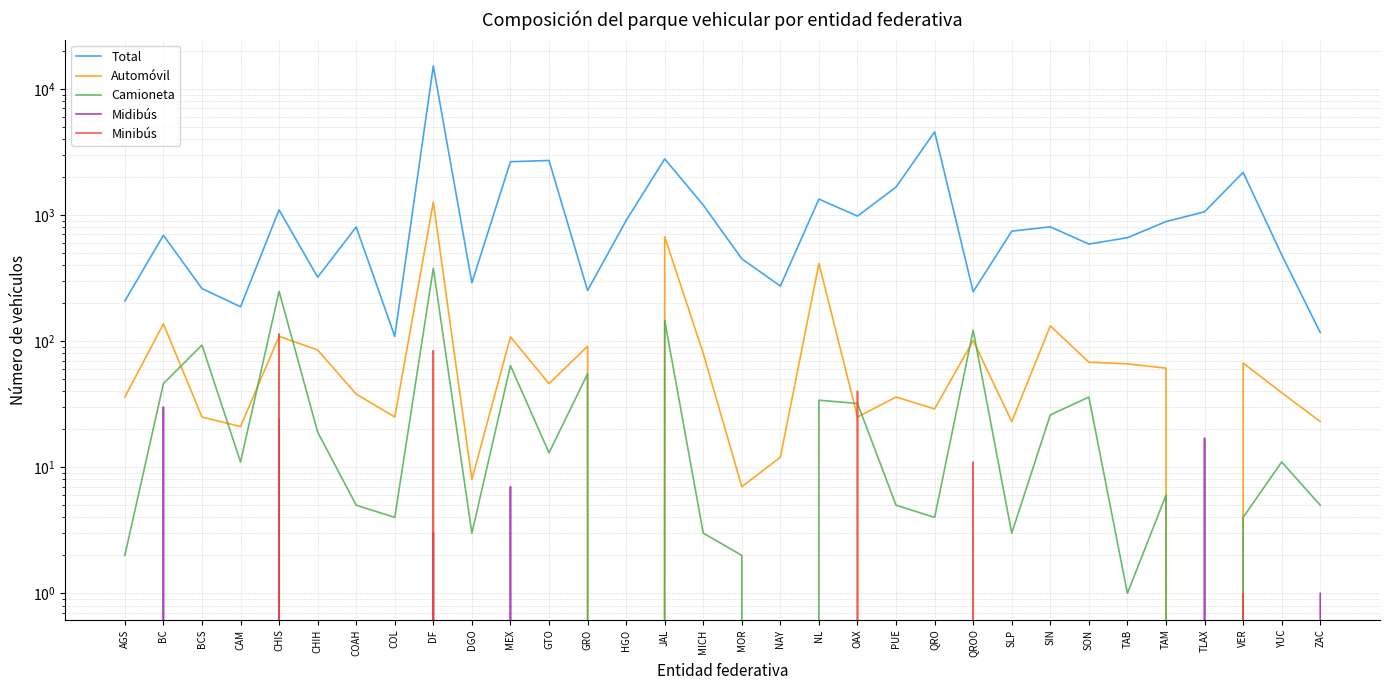

Which category has the highest value in the Minibús series?

CHIS